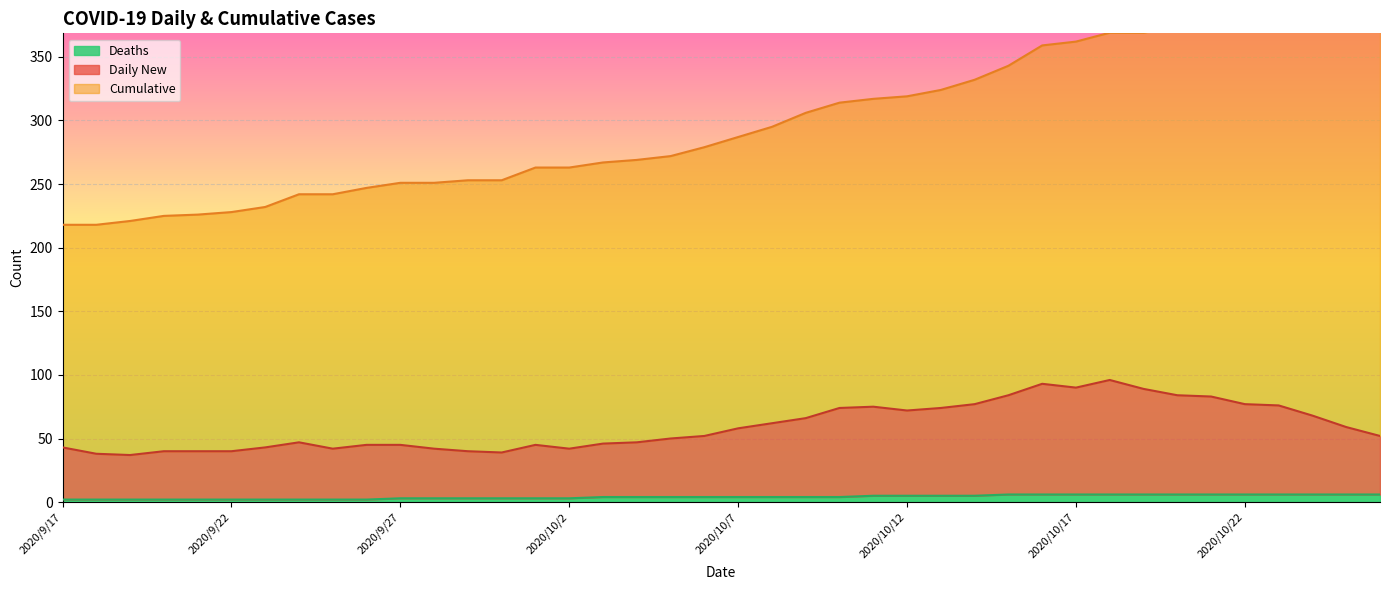

What is the maximum value for Daily New?

96